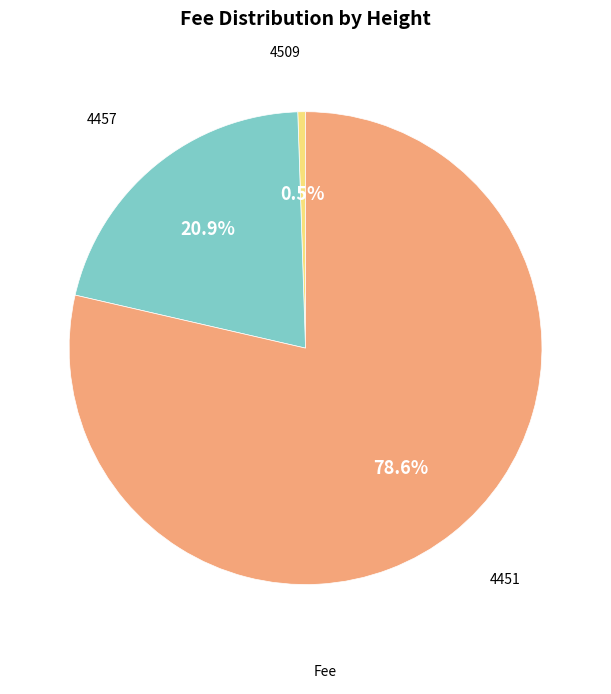

Does any single category account for the majority?

Yes